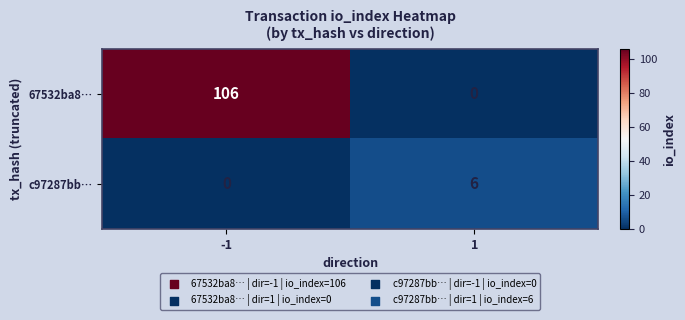

List the series in order of their overall mean, lowest first.

c97287bb…, 67532ba8…